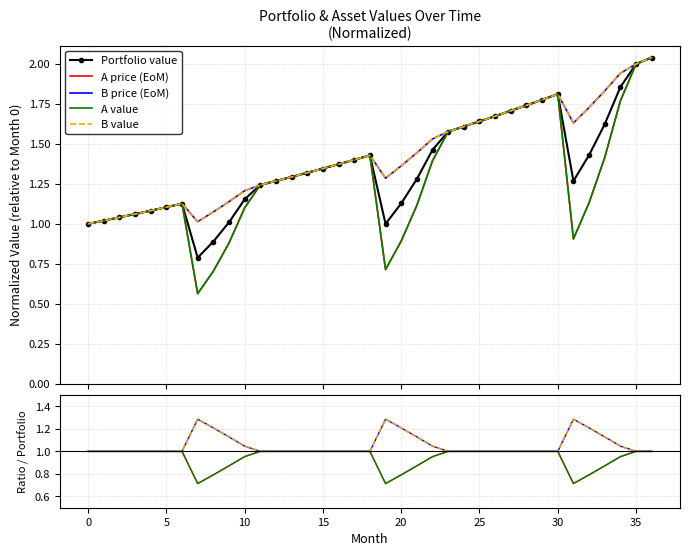

Where is the first local minimum for Portfolio value?

7